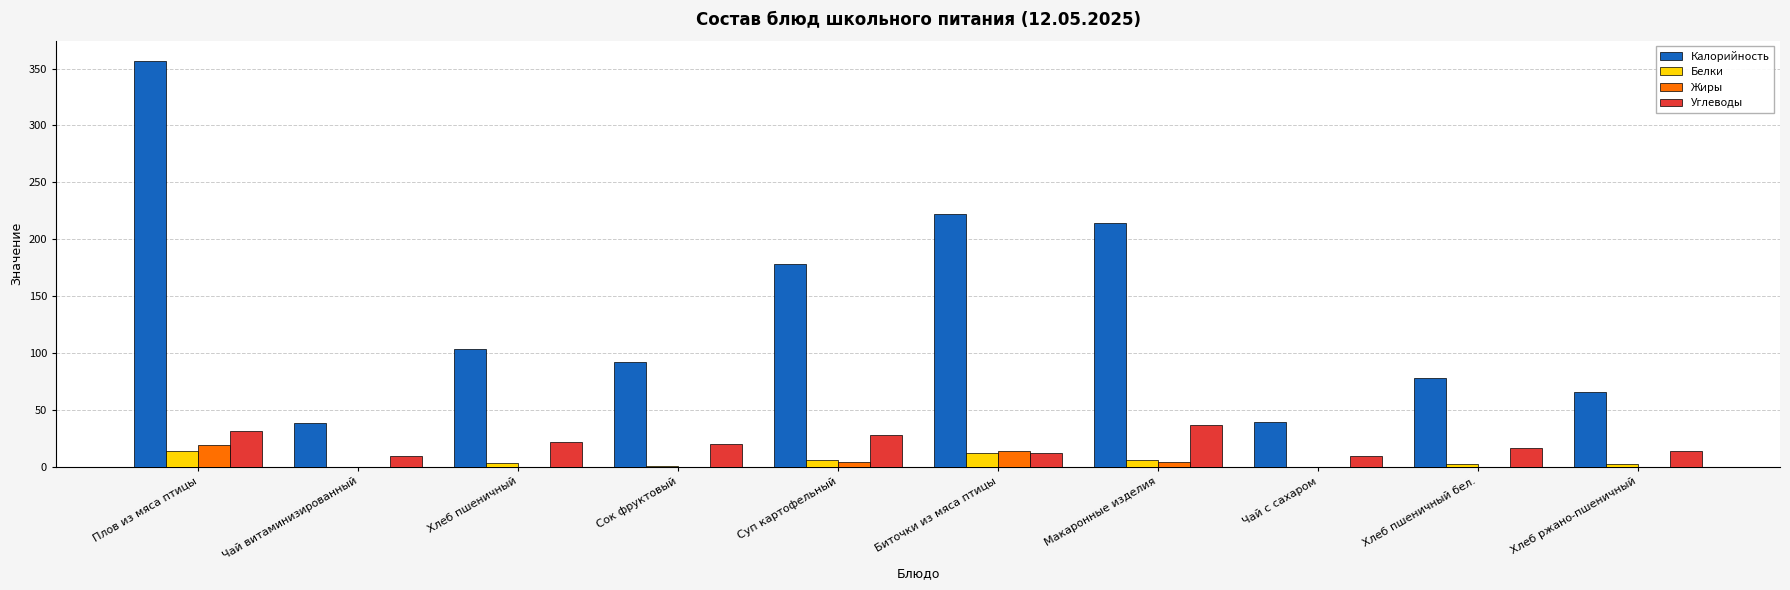

What is the total value across all series at Сок фруктовый?

113.4